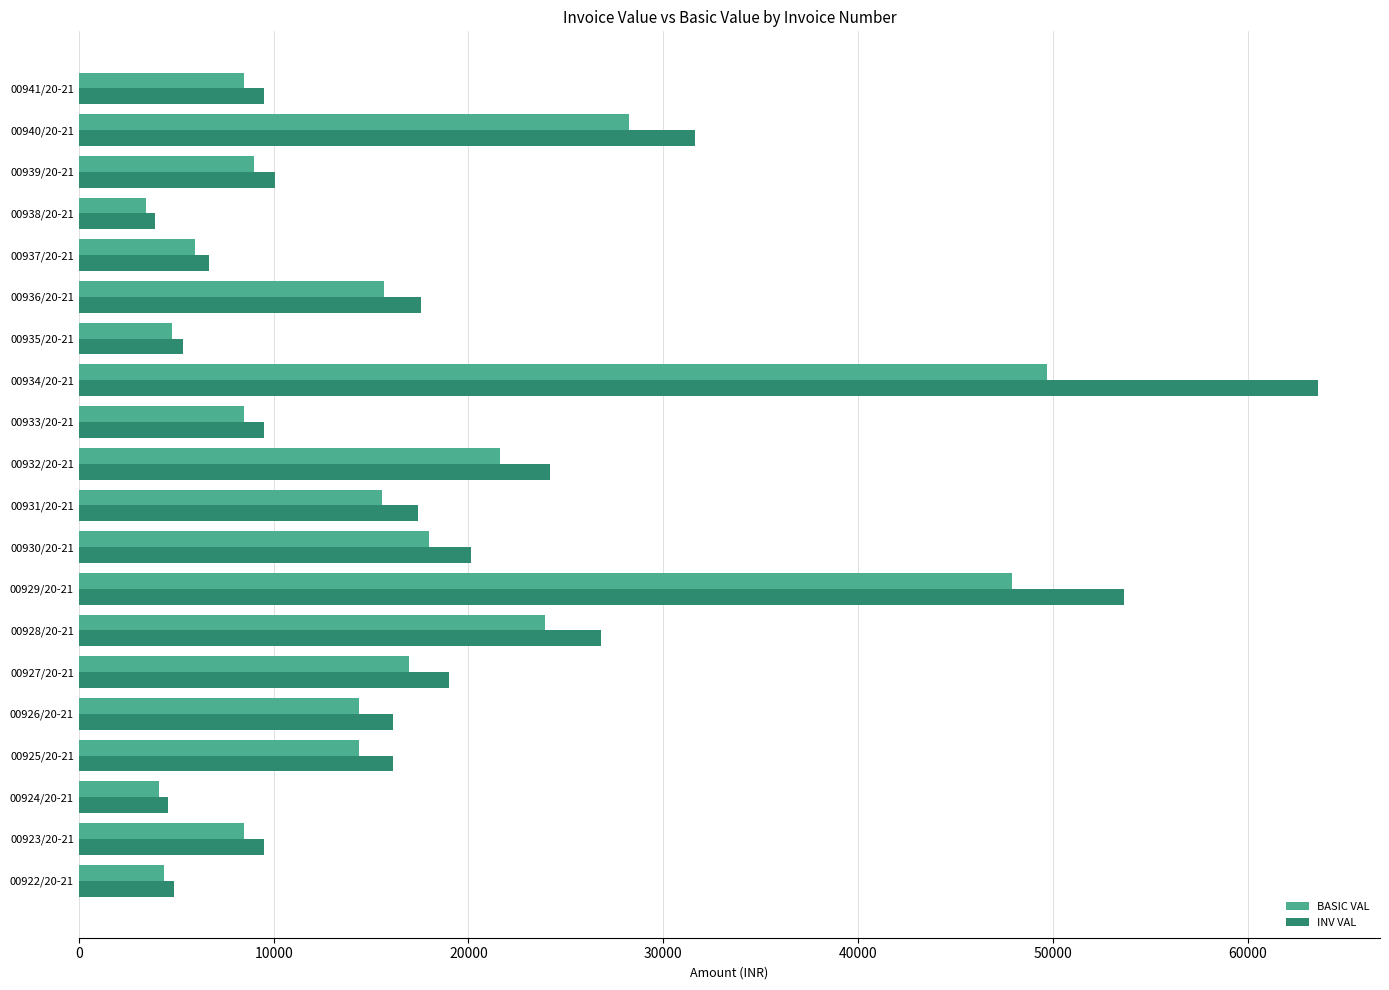

List the series in order of their peak value, highest first.

INV VAL, BASIC VAL